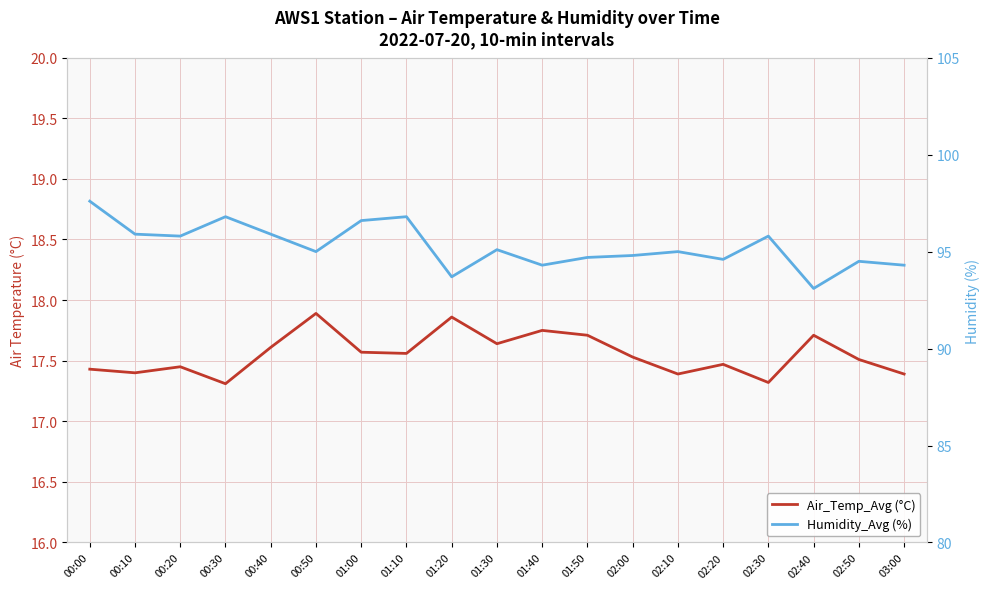

What position from the right is 00:00?

19